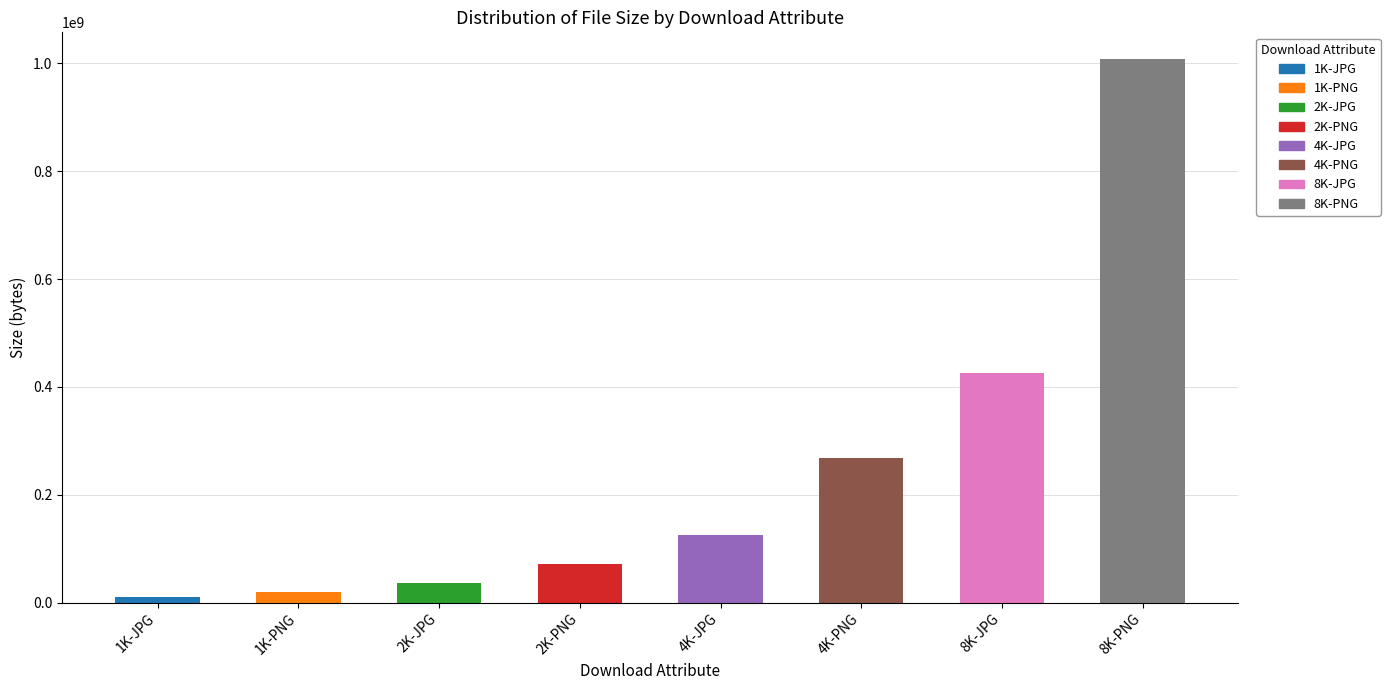

At which category does the chart reach its minimum across all series?

1K-JPG